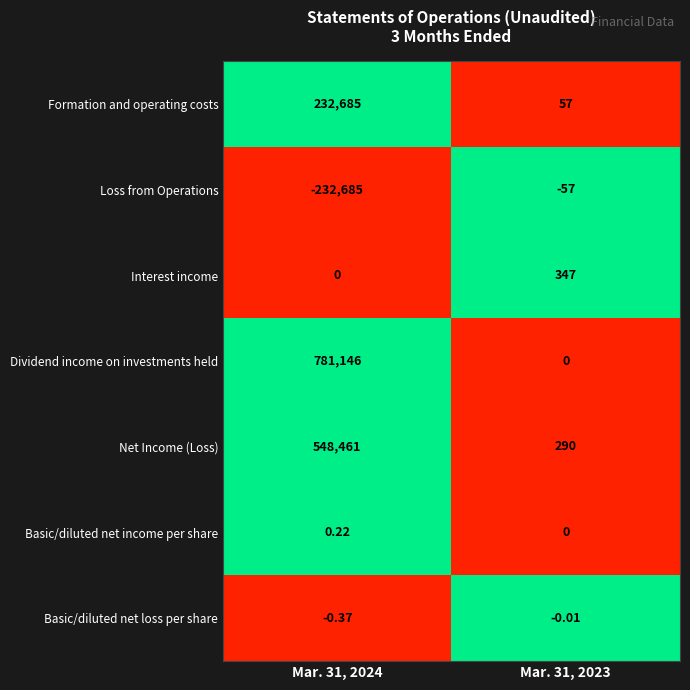

Which series has the largest range (max minus min)?

Dividend income on investments held